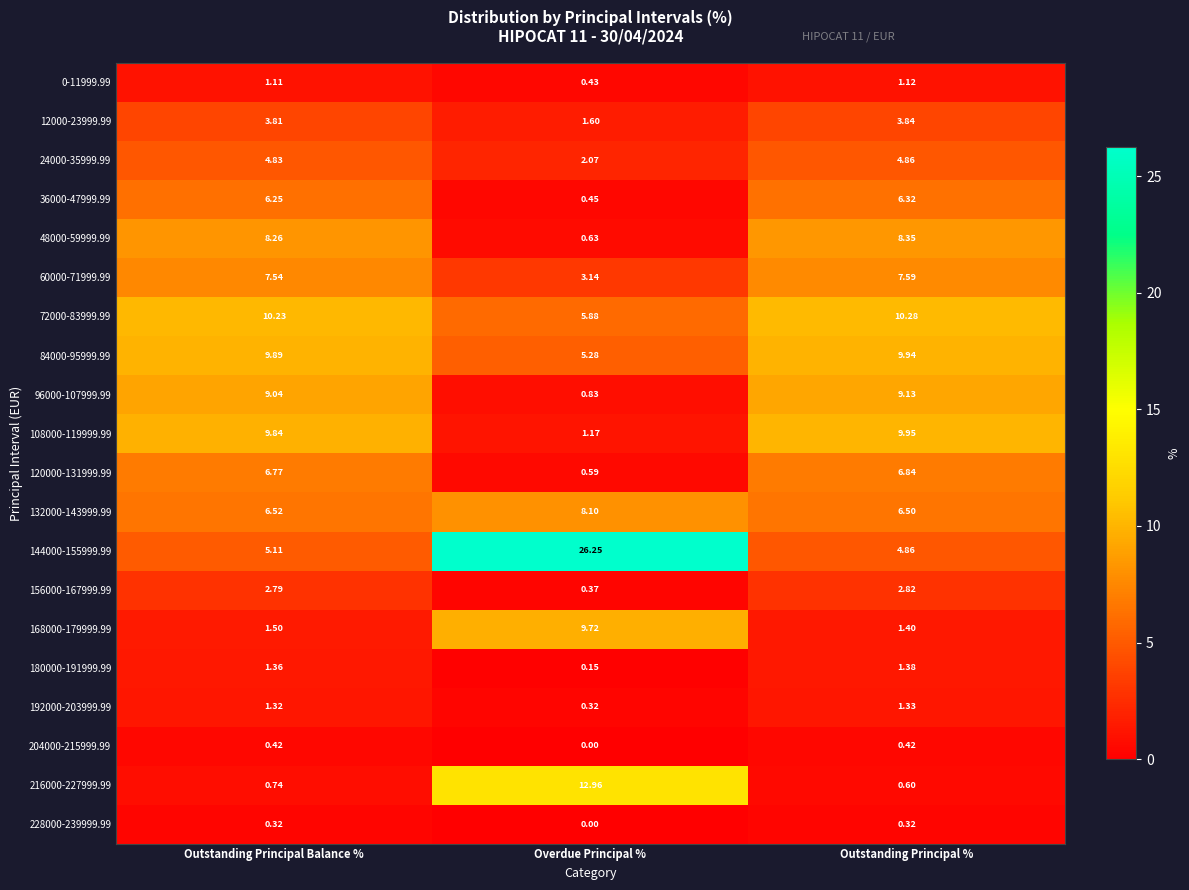

At which category is the sum across all series the highest?

Outstanding Principal %